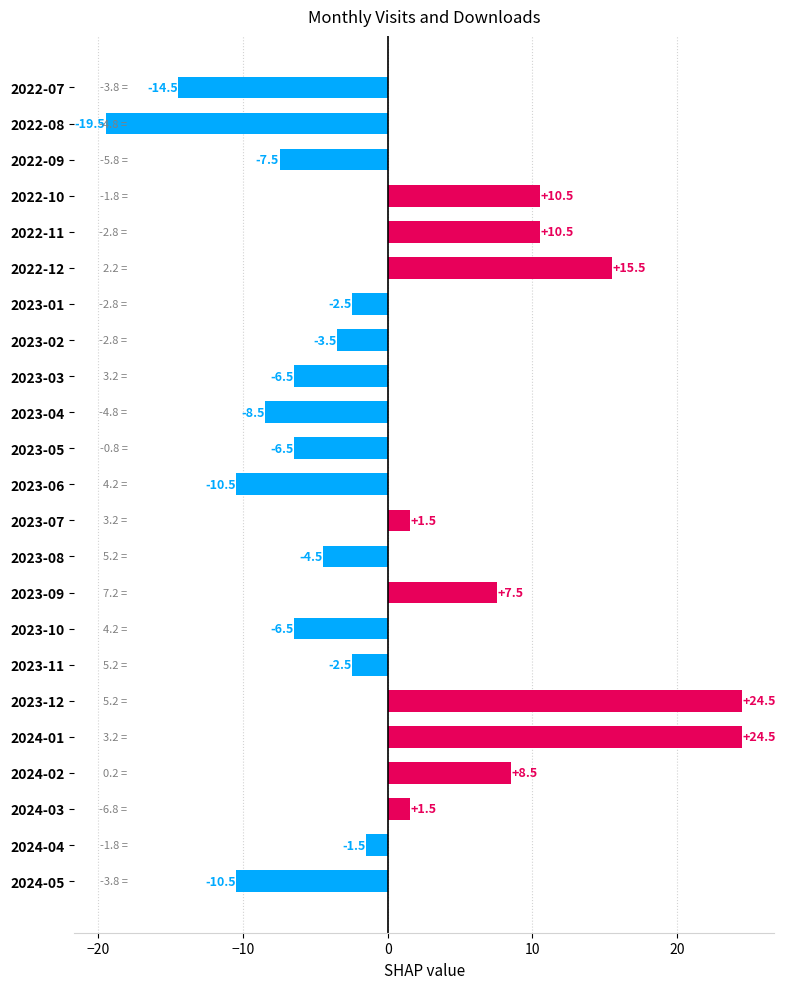

Reading top to bottom, extract all data points from this chart.

2022-07=-14.5	2022-08=-19.5	2022-09=-7.5	2022-10=10.5	2022-11=10.5	2022-12=15.5	2023-01=-2.5	2023-02=-3.5	2023-03=-6.5	2023-04=-8.5	2023-05=-6.5	2023-06=-10.5	2023-07=1.5	2023-08=-4.5	2023-09=7.5	2023-10=-6.5	2023-11=-2.5	2023-12=24.5	2024-01=24.5	2024-02=8.5	2024-03=1.5	2024-04=-1.5	2024-05=-10.5